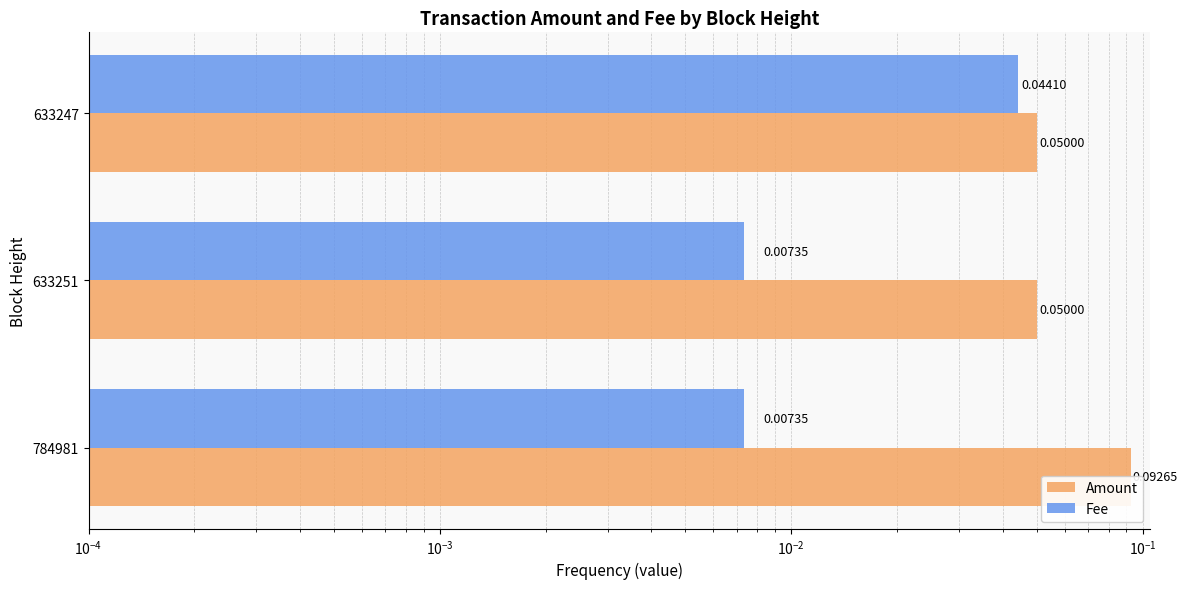

What is the average value of the Amount series?

0.1